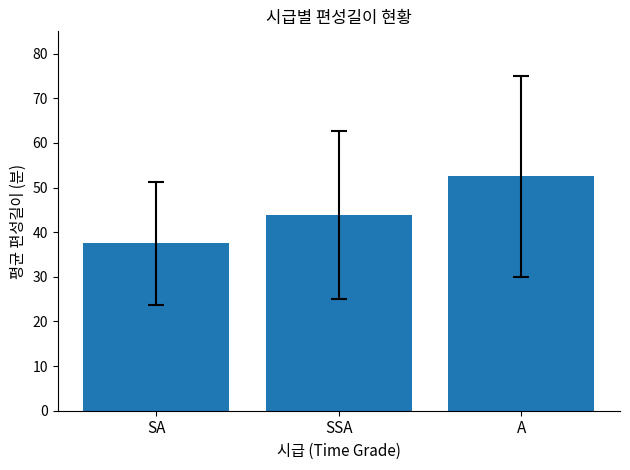

What is the difference between the values at A and SA?

15.0